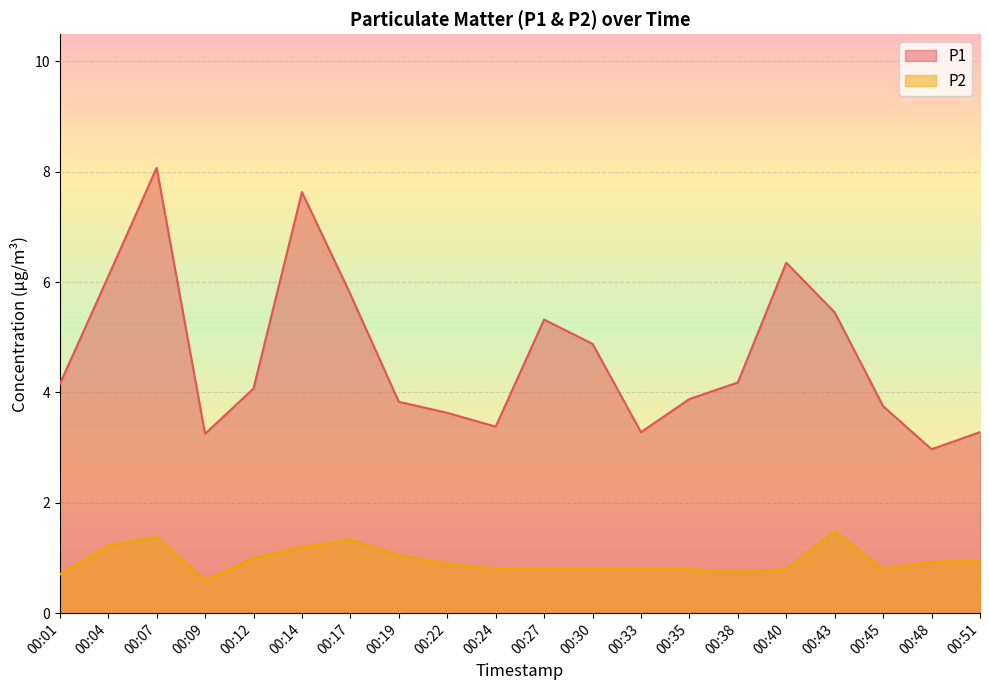

List the labels in order of P2 value, largest first.

00:43, 00:07, 00:17, 00:04, 00:14, 00:19, 00:12, 00:51, 00:48, 00:22, 00:24, 00:27, 00:30, 00:33, 00:35, 00:40, 00:45, 00:38, 00:01, 00:09